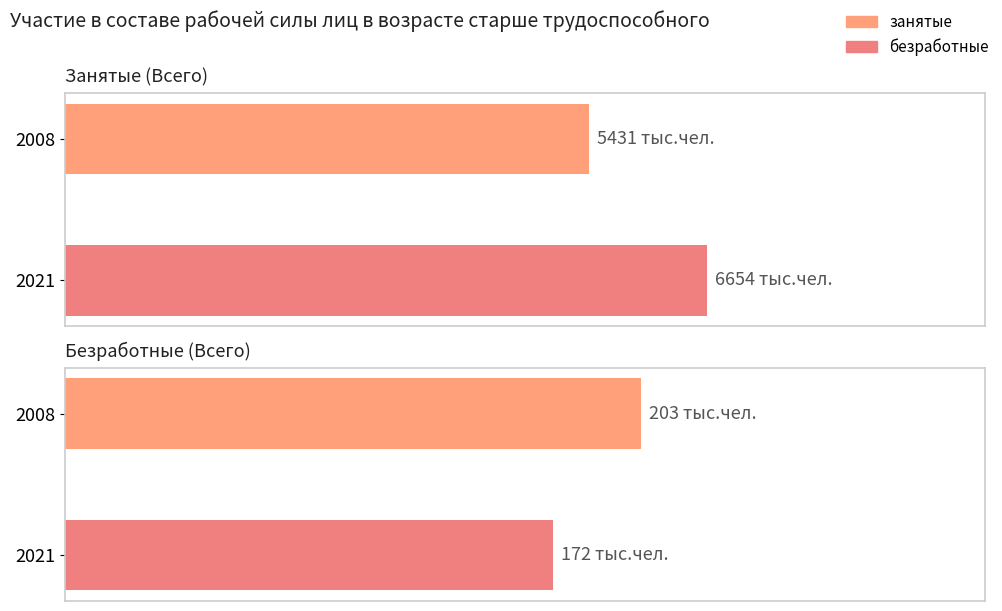

The занятые series shows 5431 at 2008. True or false?

True